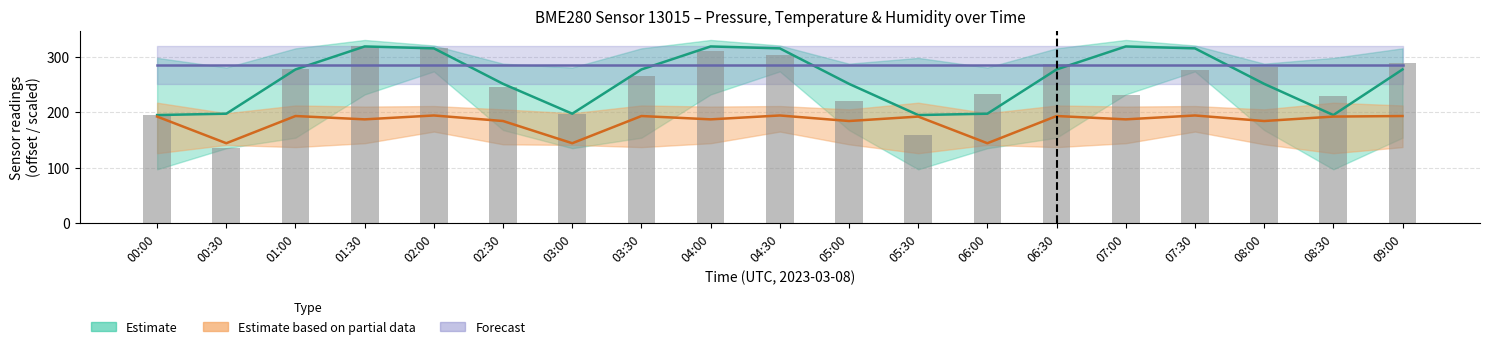

What is the value of the 9th bar from the left?

309.8